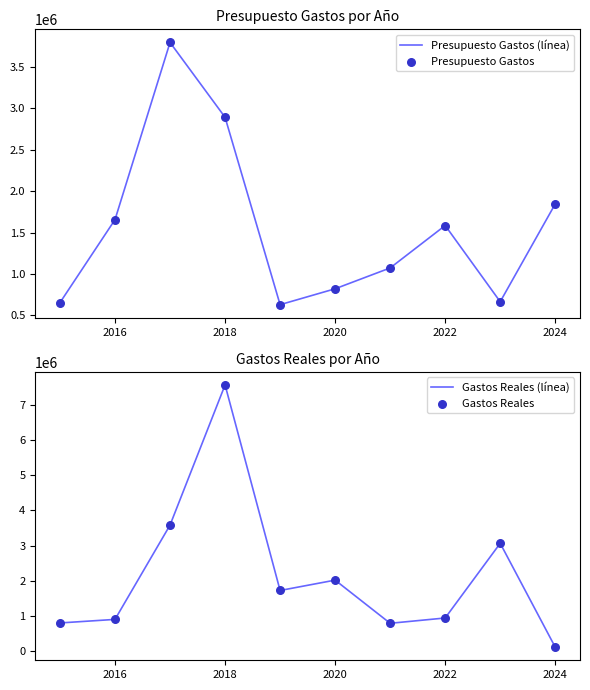

Which series has the largest Y range (max minus min)?

Gastos Reales (línea)